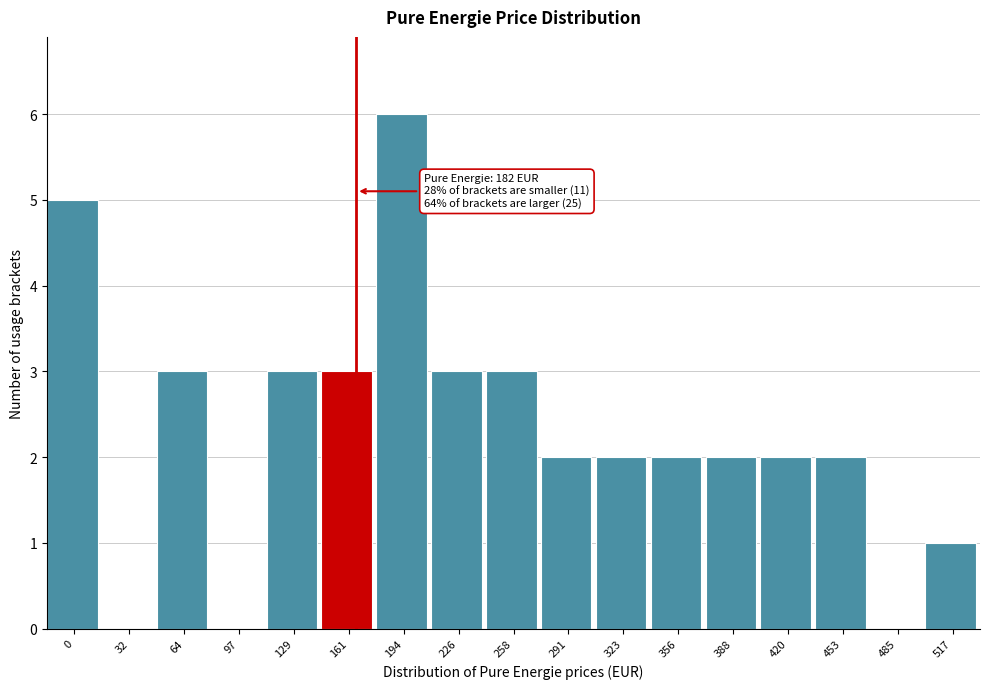

Reading left to right, list all the values displayed in this chart.

0=5	32=0	64=3	97=0	129=3	161=3	194=6	226=3	258=3	291=2	323=2	356=2	388=2	420=2	453=2	485=0	517=1